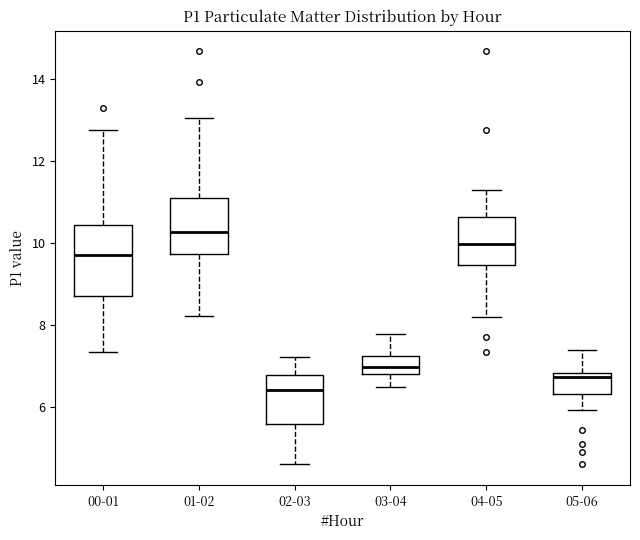

Comparing the boxes themselves (not the whiskers), which one is the tallest?

00-01